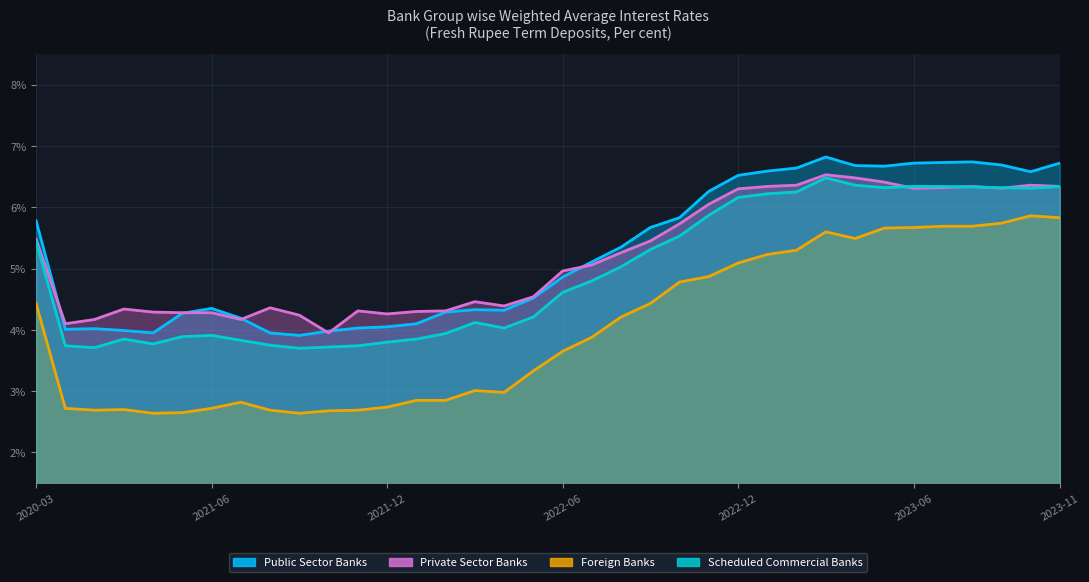

Reading right to left, what are all the values shown in this chart?

Public Sector Banks: 2023-11=6.7	2023-10=6.6	2023-09=6.7	2023-08=6.7	2023-07=6.7	2023-06=6.7	2023-05=6.7	2023-04=6.7	2023-03=6.8	2023-02=6.6	2023-01=6.6	2022-12=6.5	2022-11=6.3	2022-10=5.8	2022-09=5.7	2022-08=5.3	2022-07=5.1	2022-06=4.9	2022-05=4.5	2022-04=4.3	2022-03=4.3	2022-02=4.3	2022-01=4.1	2021-12=4.0	2021-11=4.0	2021-10=4.0	2021-09=3.9	2021-08=4.0	2021-07=4.2	2021-06=4.3	2021-05=4.3	2021-04=4.0	2021-03=4.0	2021-02=4.0	2021-01=4.0	2020-03=5.8
Private Sector Banks: 2023-11=6.3	2023-10=6.4	2023-09=6.3	2023-08=6.3	2023-07=6.3	2023-06=6.3	2023-05=6.4	2023-04=6.5	2023-03=6.5	2023-02=6.4	2023-01=6.3	2022-12=6.3	2022-11=6.0	2022-10=5.7	2022-09=5.5	2022-08=5.3	2022-07=5.1	2022-06=5.0	2022-05=4.5	2022-04=4.4	2022-03=4.5	2022-02=4.3	2022-01=4.3	2021-12=4.3	2021-11=4.3	2021-10=4.0	2021-09=4.2	2021-08=4.4	2021-07=4.2	2021-06=4.3	2021-05=4.3	2021-04=4.3	2021-03=4.3	2021-02=4.2	2021-01=4.1	2020-03=5.5
Foreign Banks: 2023-11=5.8	2023-10=5.9	2023-09=5.7	2023-08=5.7	2023-07=5.7	2023-06=5.7	2023-05=5.7	2023-04=5.5	2023-03=5.6	2023-02=5.3	2023-01=5.2	2022-12=5.1	2022-11=4.9	2022-10=4.8	2022-09=4.4	2022-08=4.2	2022-07=3.9	2022-06=3.6	2022-05=3.3	2022-04=3.0	2022-03=3.0	2022-02=2.9	2022-01=2.9	2021-12=2.7	2021-11=2.7	2021-10=2.7	2021-09=2.6	2021-08=2.7	2021-07=2.8	2021-06=2.7	2021-05=2.6	2021-04=2.6	2021-03=2.7	2021-02=2.7	2021-01=2.7	2020-03=4.4
Scheduled Commercial Banks: 2023-11=6.3	2023-10=6.3	2023-09=6.3	2023-08=6.3	2023-07=6.3	2023-06=6.3	2023-05=6.3	2023-04=6.4	2023-03=6.5	2023-02=6.2	2023-01=6.2	2022-12=6.2	2022-11=5.9	2022-10=5.5	2022-09=5.3	2022-08=5.0	2022-07=4.8	2022-06=4.6	2022-05=4.2	2022-04=4.0	2022-03=4.1	2022-02=3.9	2022-01=3.9	2021-12=3.8	2021-11=3.7	2021-10=3.7	2021-09=3.7	2021-08=3.8	2021-07=3.8	2021-06=3.9	2021-05=3.9	2021-04=3.8	2021-03=3.9	2021-02=3.7	2021-01=3.7	2020-03=5.4